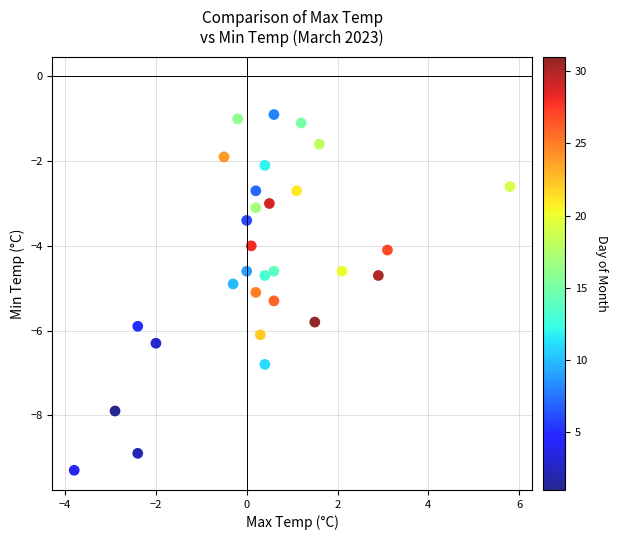

What is the range of Y values (max minus min)?

8.4